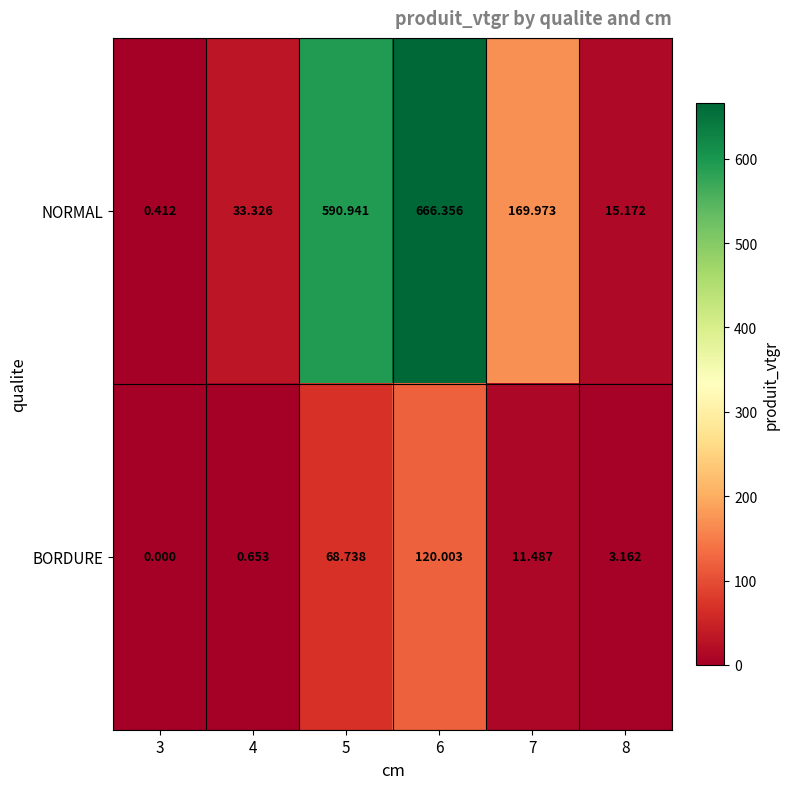

At how many categories does at least one series exceed 271?

2